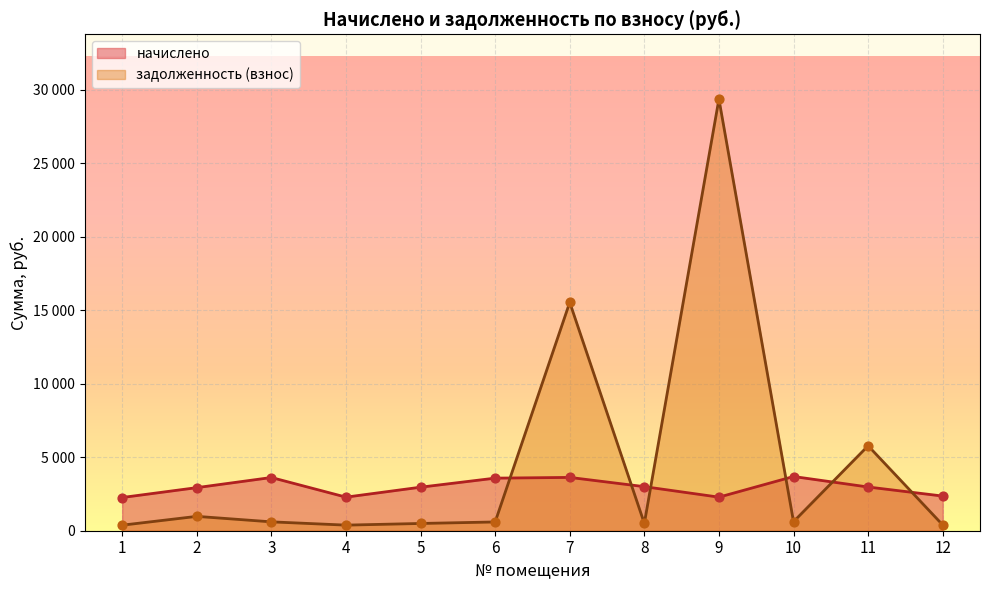

Which series has the largest total across all categories?

задолженность (взнос)